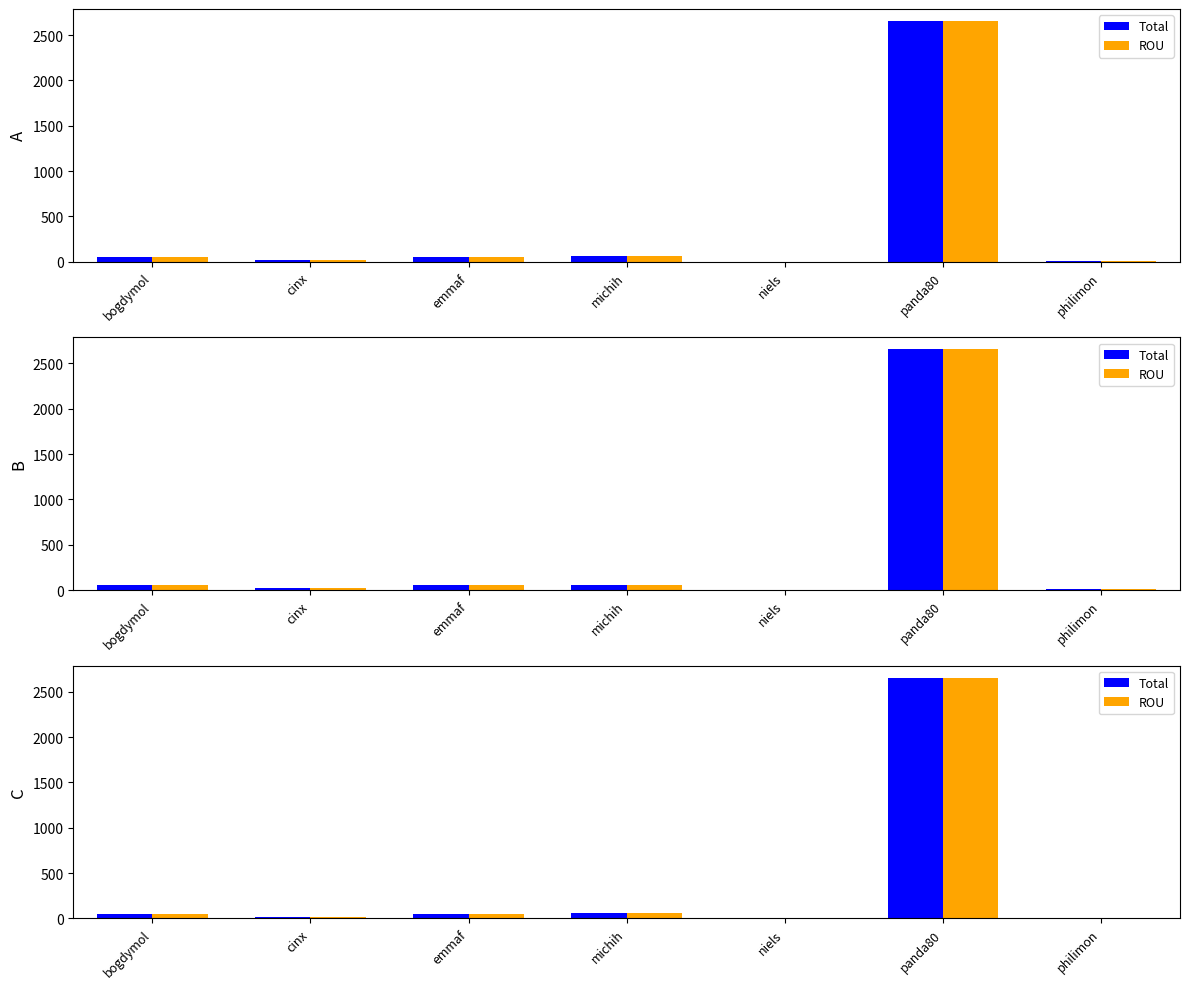

Read the ROU value at niels.

0.1